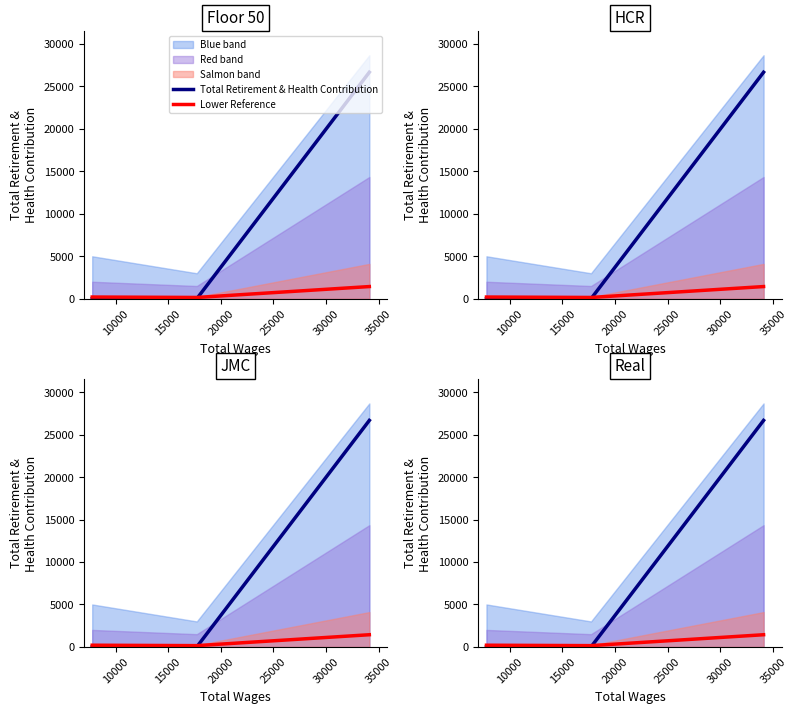

What is the maximum value shown in the chart?

26676.0